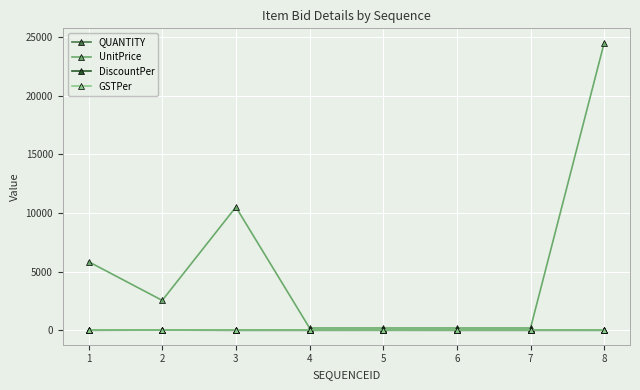

Does the chart have visible grid lines?

Yes